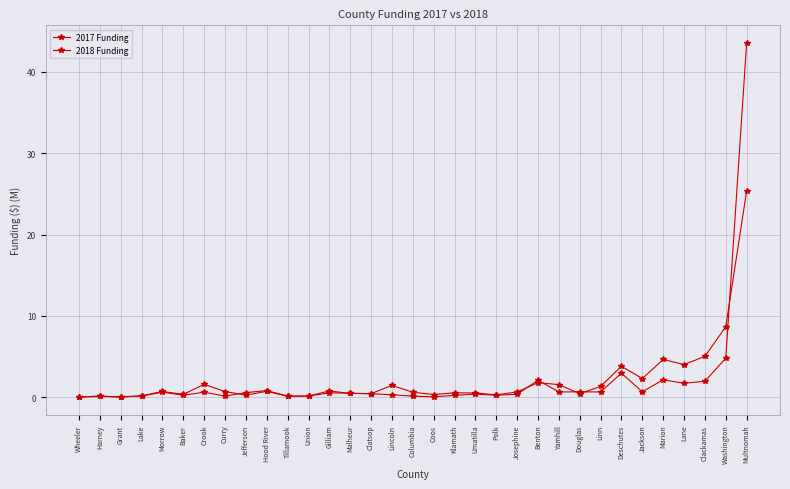

Which category has the lowest value in the 2018 Funding series?

Grant